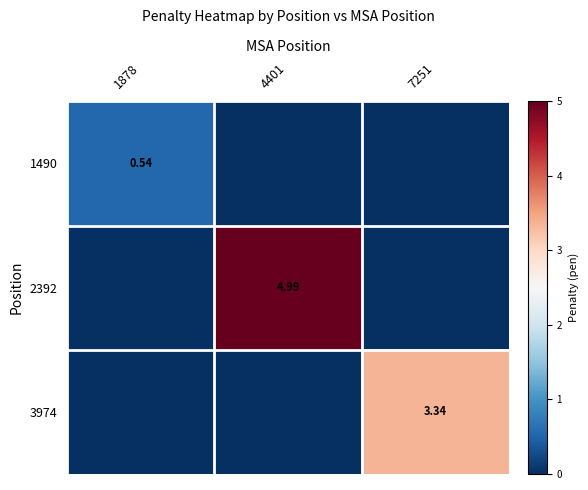

How many values in the 2392 series exceed 0?

1